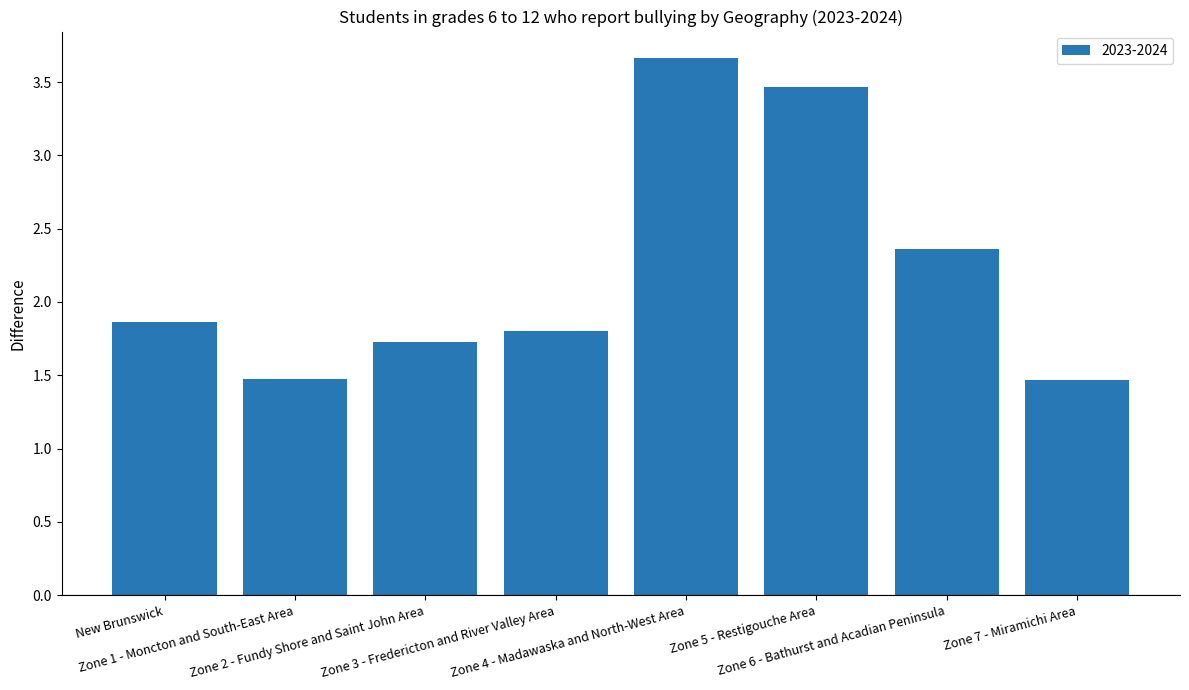

How many bars are there in total?

8